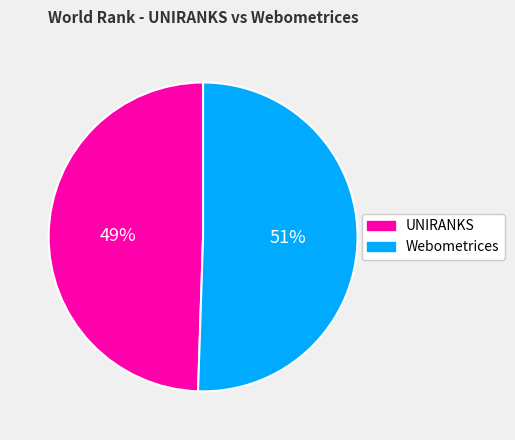

Rank the categories by value from highest to lowest.

Webometrices, UNIRANKS